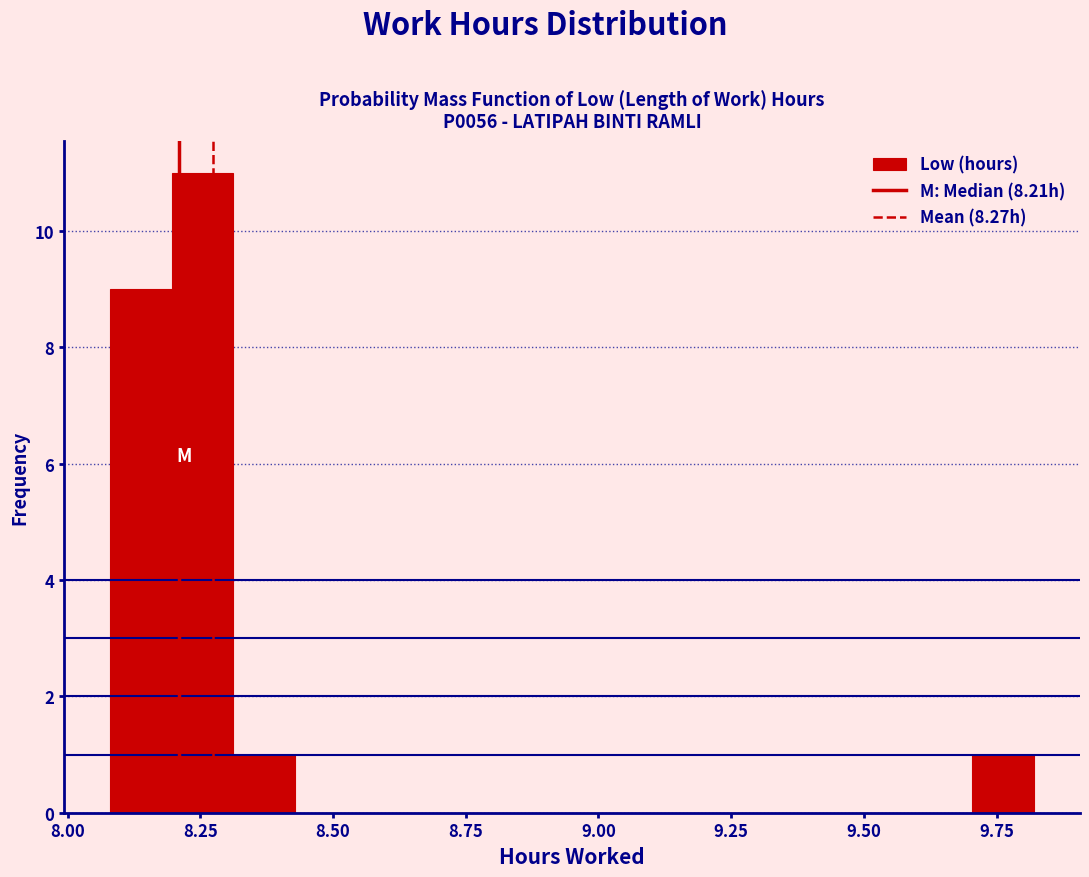

Around what value on the x-axis is the tallest bar? Give the approximate position of its centre, as read against the axis.

8.25